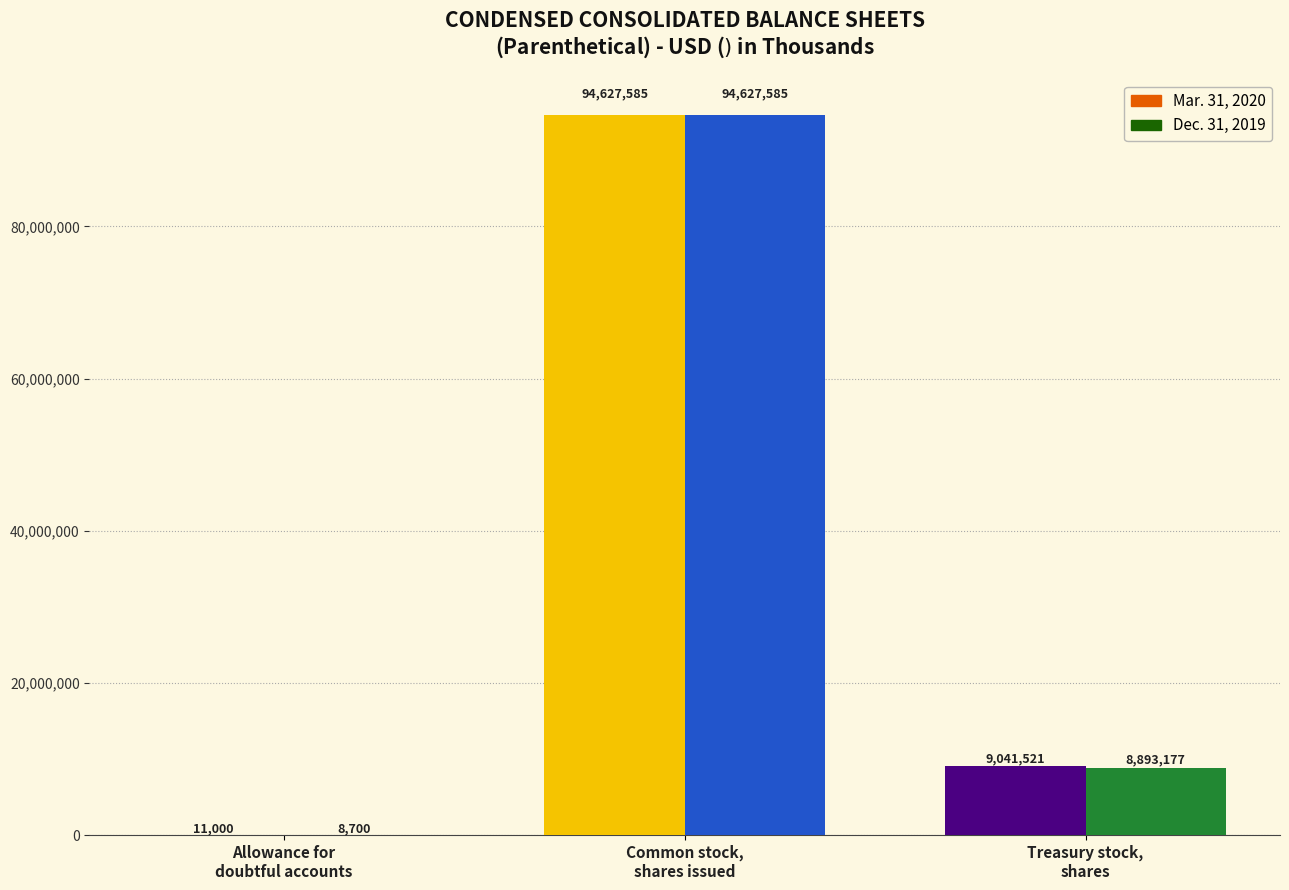

Reading left to right, list all the values displayed in this chart.

Mar. 31, 2020: Allowance for doubtful accounts=11000	Common stock, shares issued=94627585	Treasury stock, shares=9041521
Dec. 31, 2019: Allowance for doubtful accounts=8700	Common stock, shares issued=94627585	Treasury stock, shares=8893177